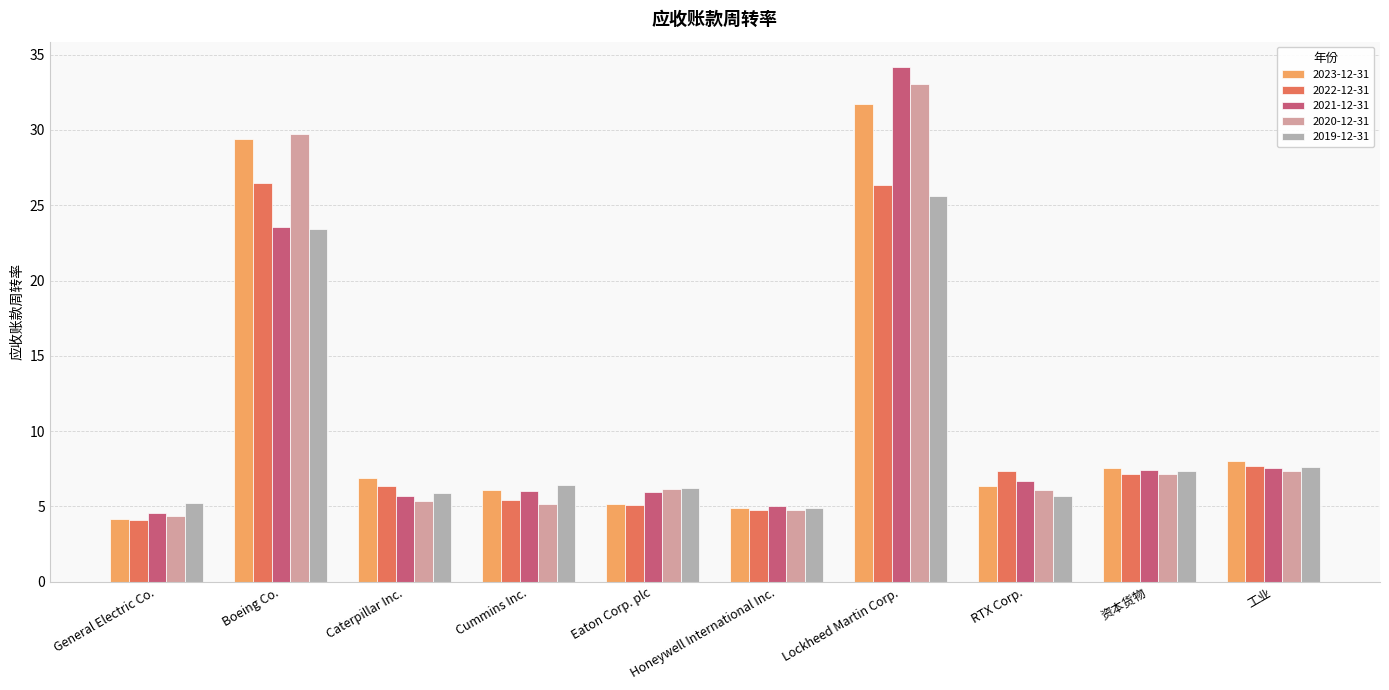

What is the label of the 10th bar from the left?

工业